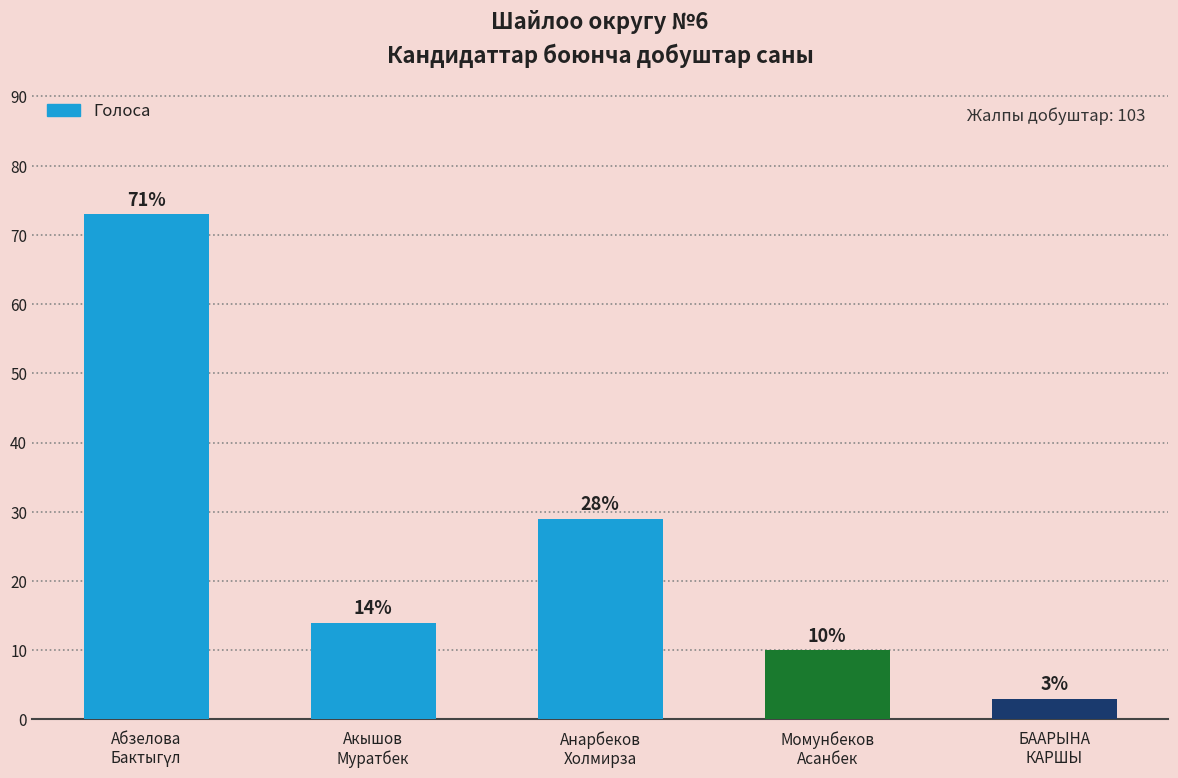

Reading left to right, what are all the values shown in this chart?

73	14	29	10	3